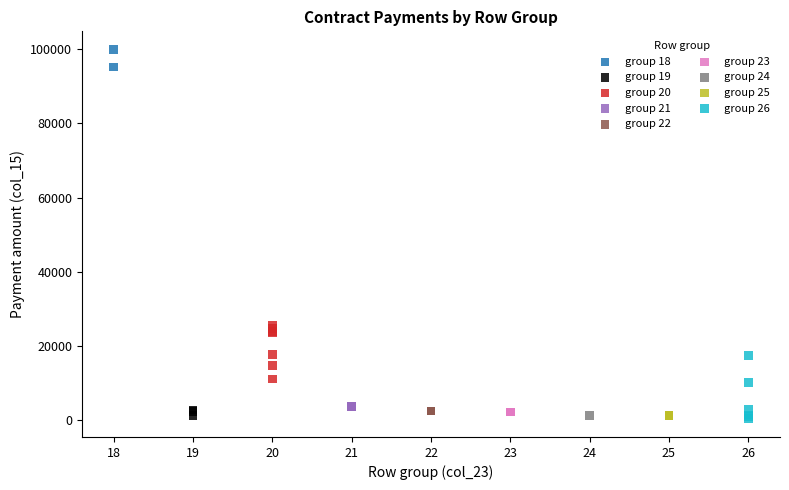

What are all the series names shown in the legend?

group 18, group 19, group 20, group 21, group 22, group 23, group 24, group 25, group 26